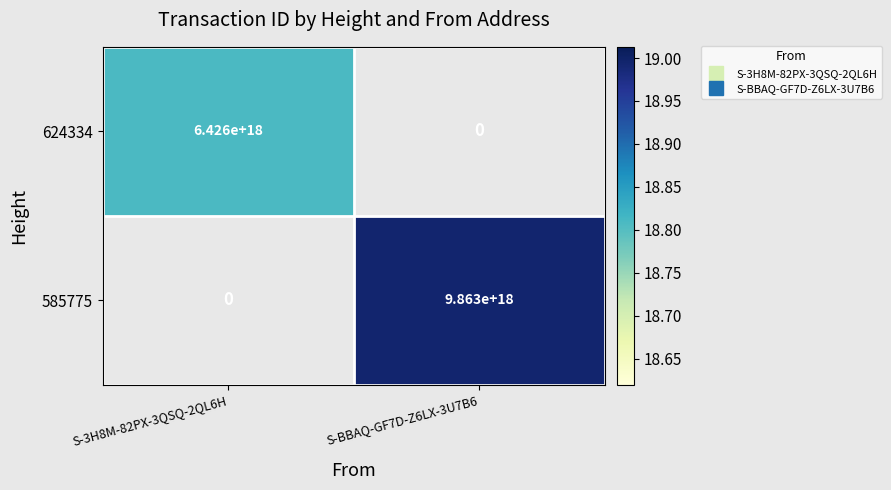

At which category does the chart reach its minimum across all series?

S-3H8M-82PX-3QSQ-2QL6H